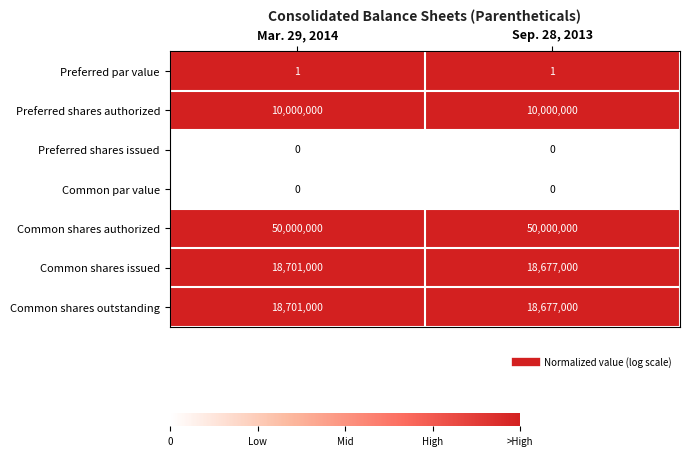

What is the total value across all series at Sep. 28, 2013?

97354001